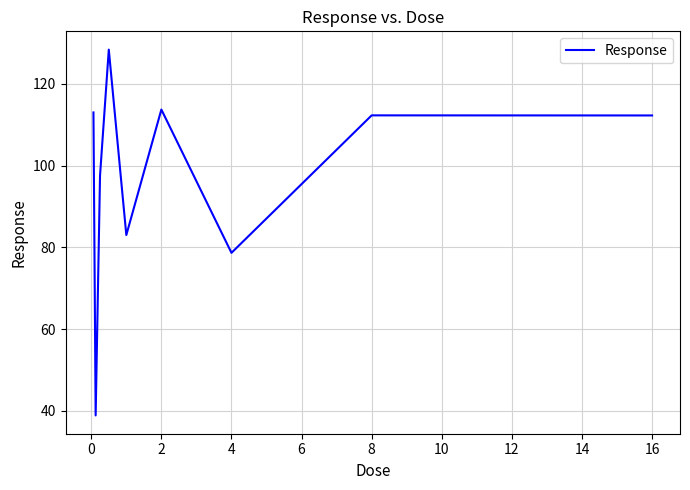

What is the greatest value displayed?

128.4